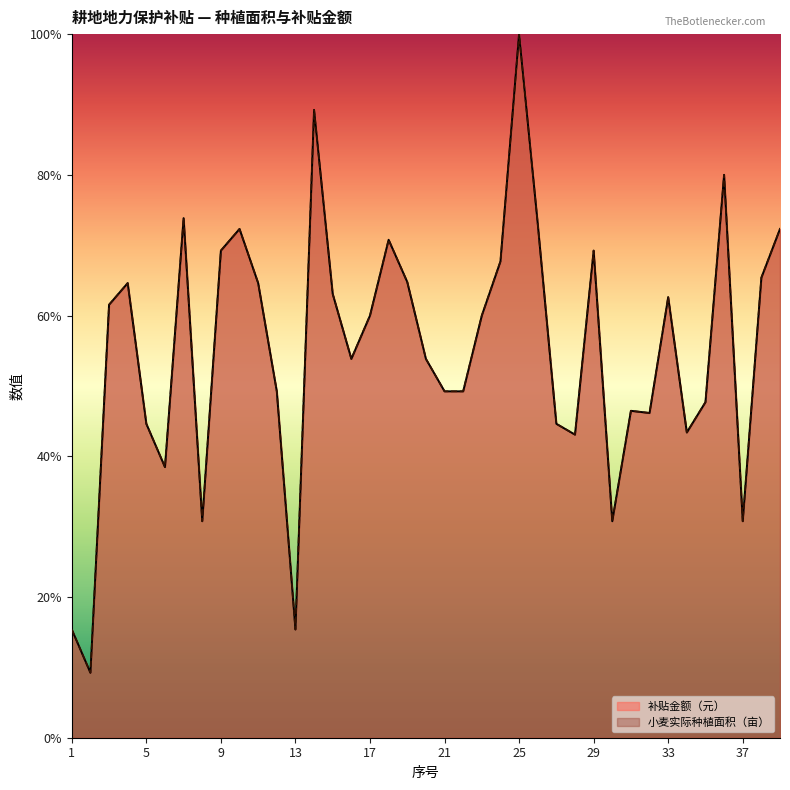

True or false: 补贴金额（元） and 小麦实际种植面积（亩） intersect in this chart.

False